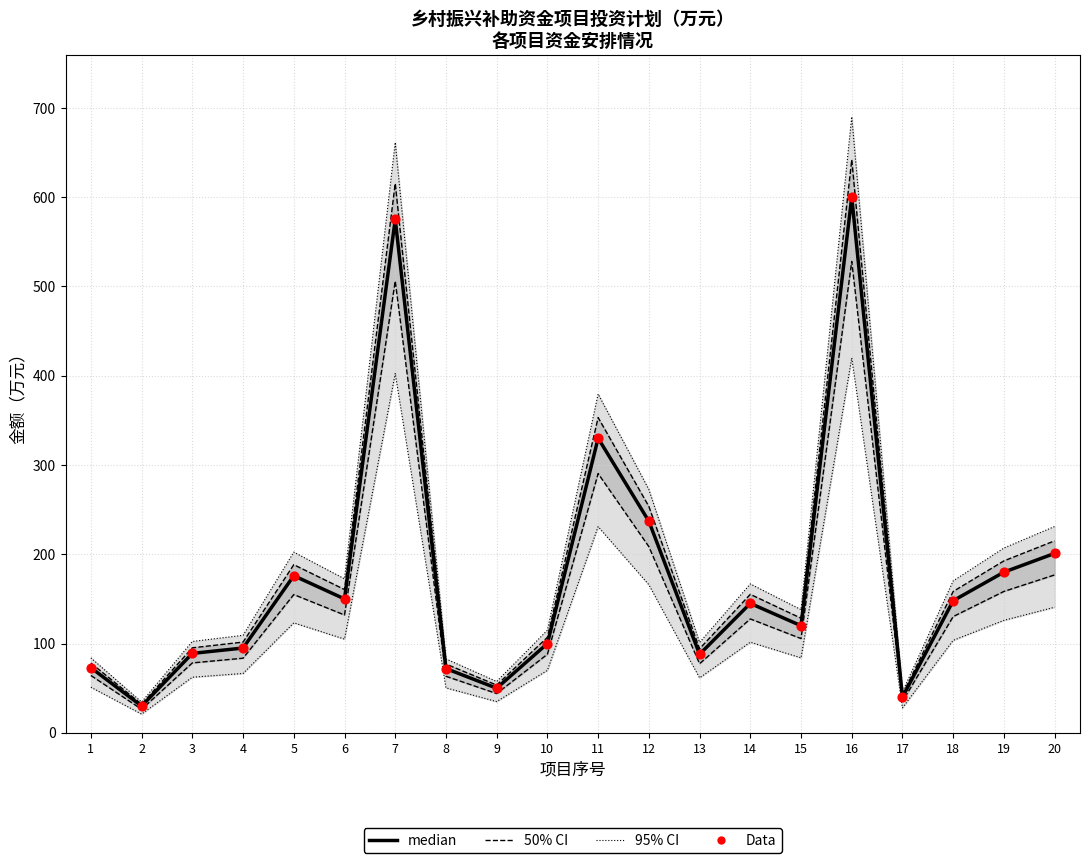

At how many categories does at least one series exceed 457?

2